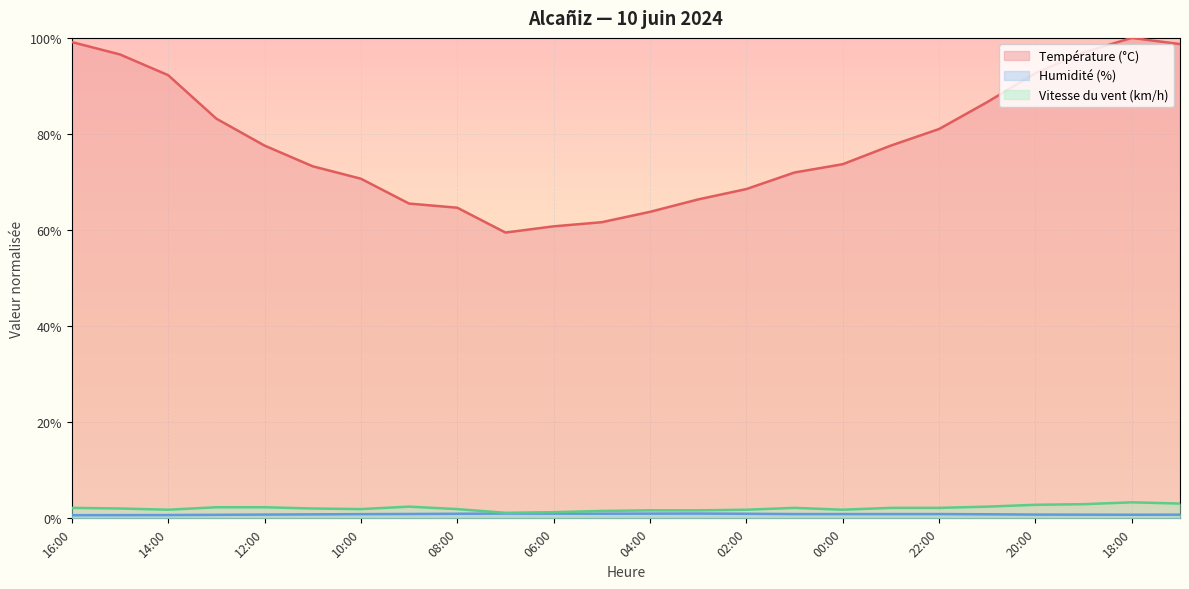

True or false: Vitesse du vent (km/h) and Humidité (%) cross at least once.

False